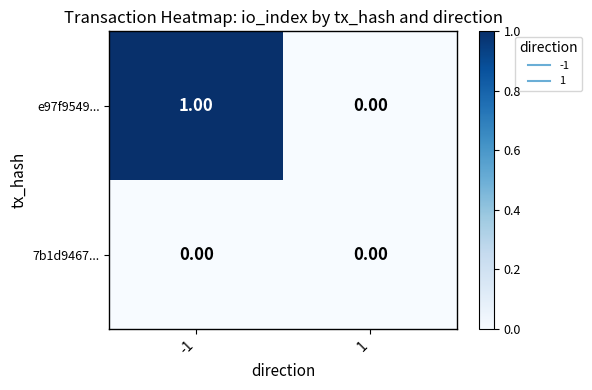

How many categories are shown in the chart?

2